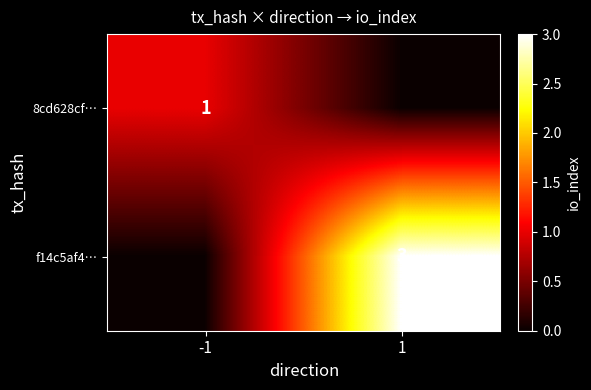

The value of f14c5af4… at 1 is 4. True or false?

False